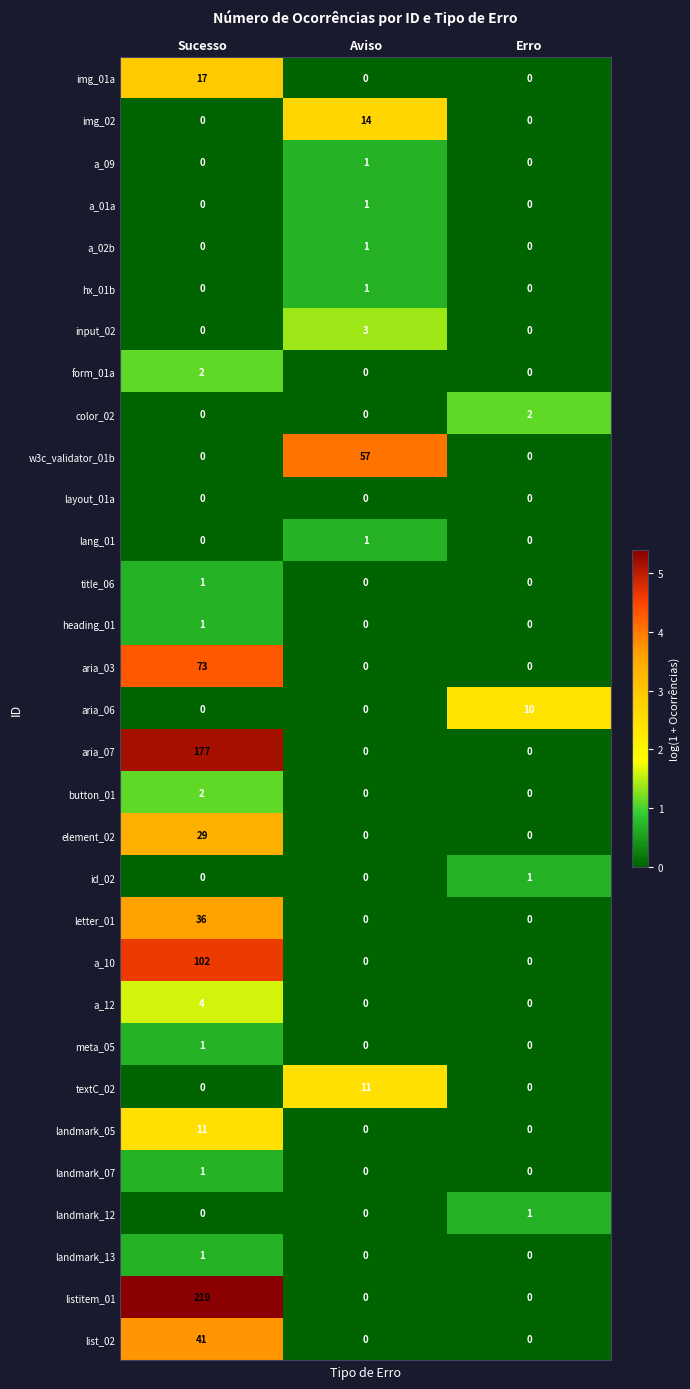

Count the number of data series in this chart.

31